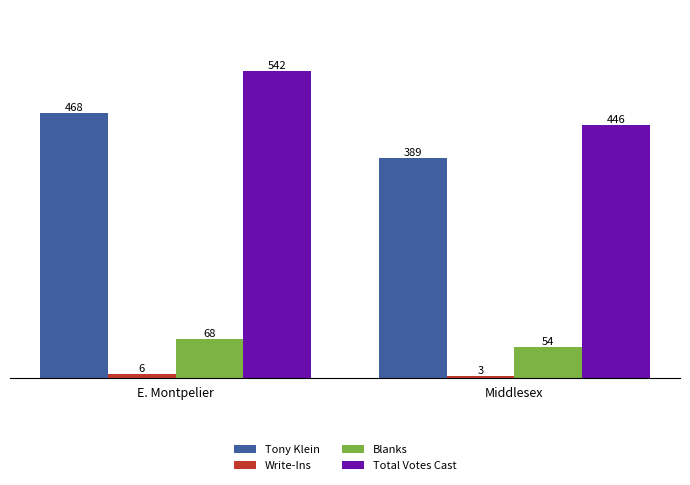

How many groups of bars are there?

2